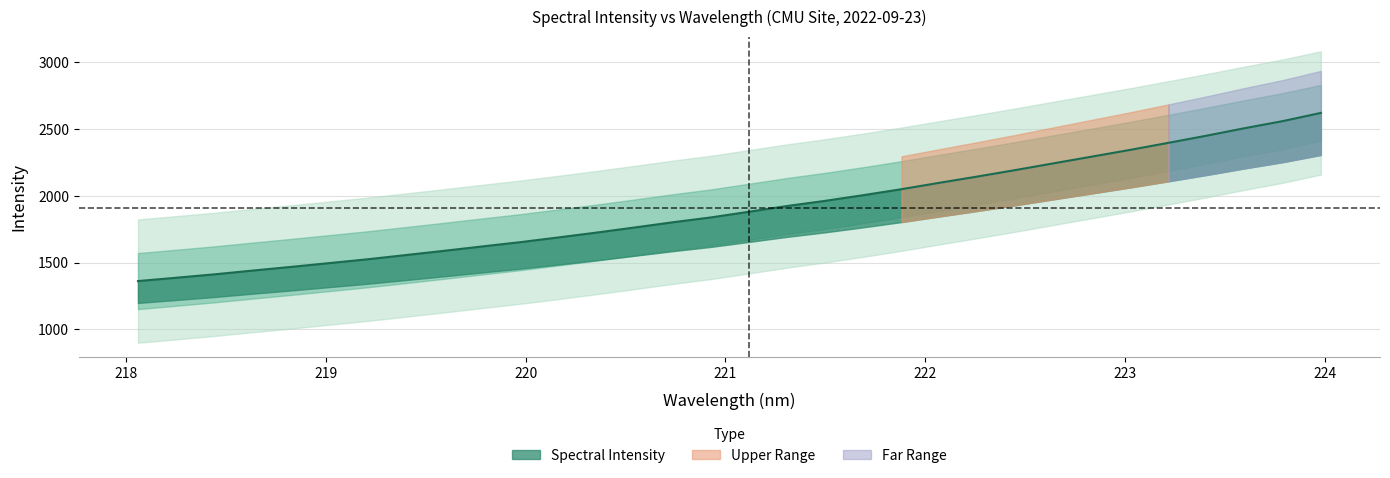

What is the label of the 5th point from the right?

223.2172